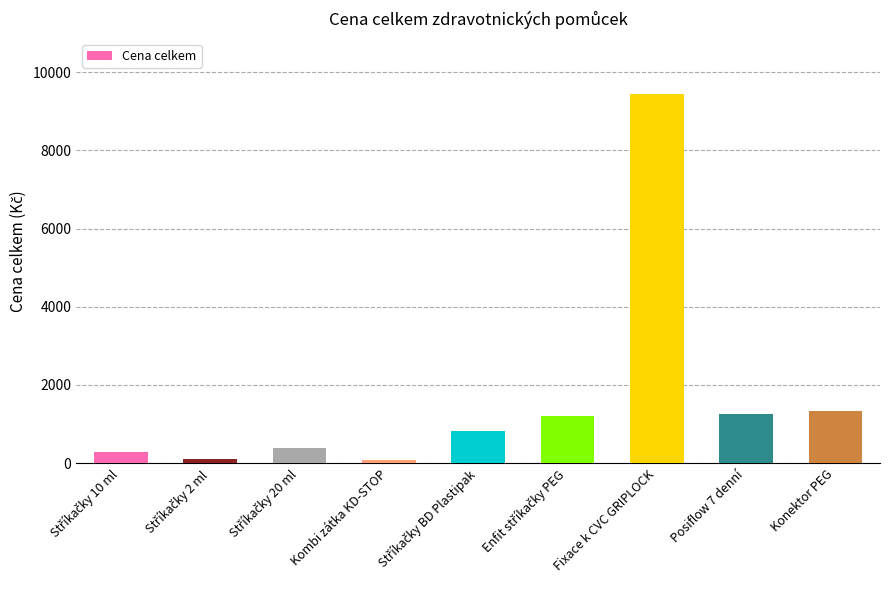

True or false: the data shows 411.6 at Konektor PEG.

False